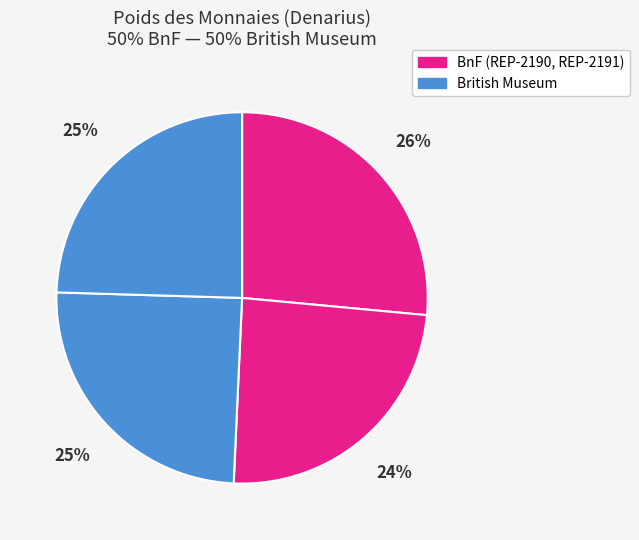

To the nearest percent, what is the difference between the largest and smallest slice percentages?

2%